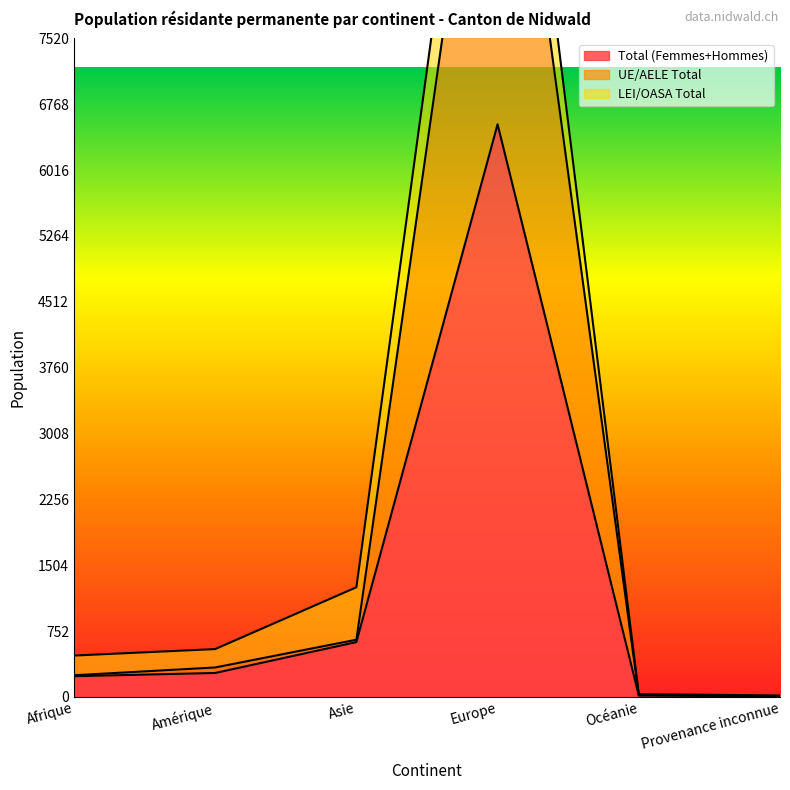

Is the value of UE/AELE Total at Asie greater than the value of Total (Femmes+Hommes) at Amérique?

Yes